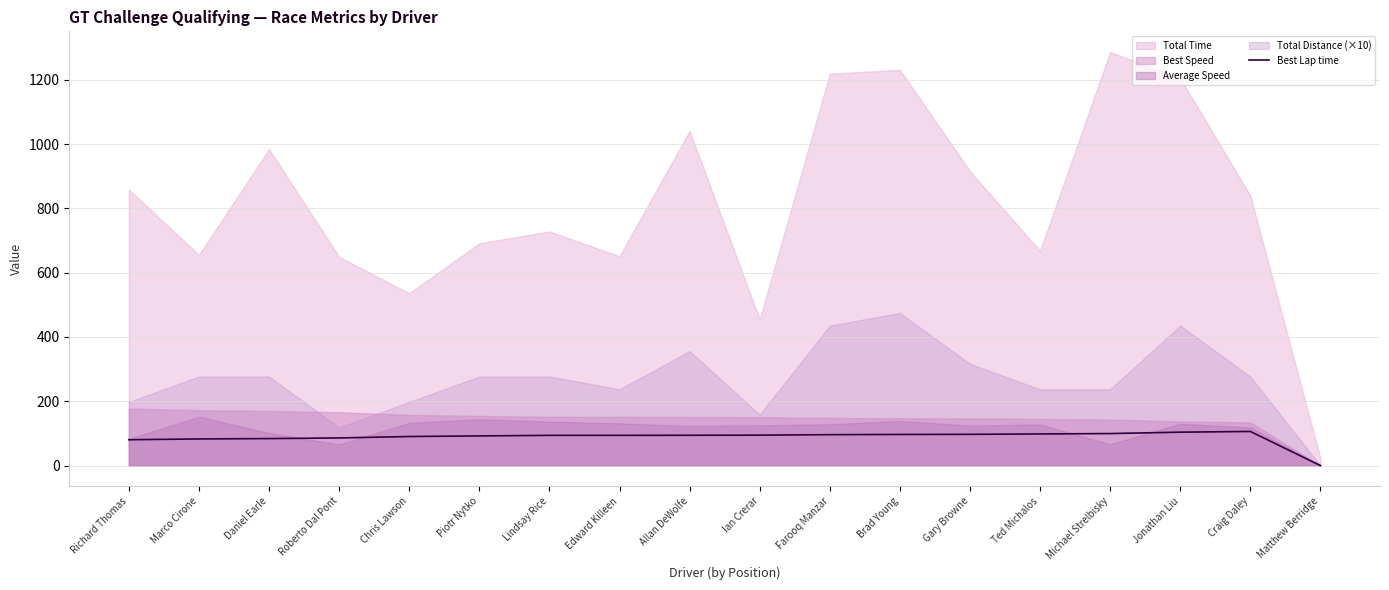

Reading left to right, transcribe all the data shown in this chart.

80.3	82.8	83.9	85.9	90.3	92.2	94.0	94.0	94.2	94.5	96.1	96.7	97.1	98.3	99.5	103.8	106.1	0.0